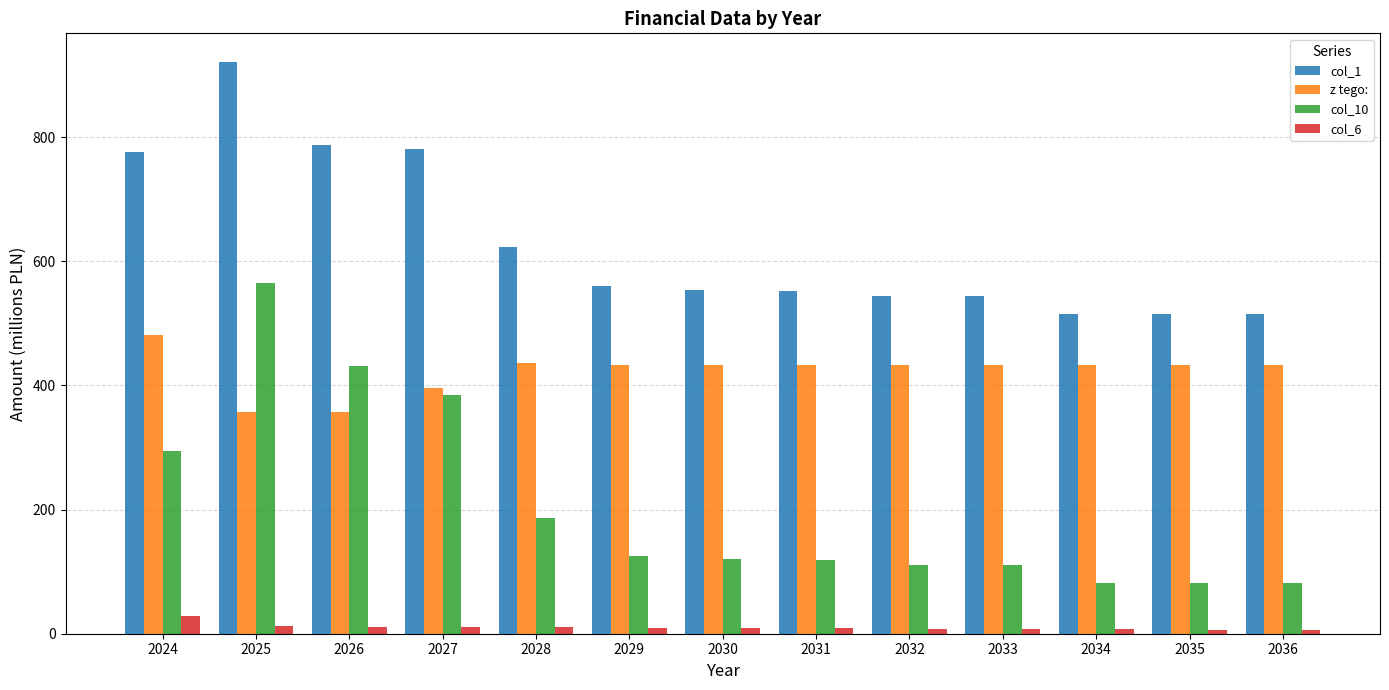

What is the value of the z tego: bar at the 3rd from the left?

356.9